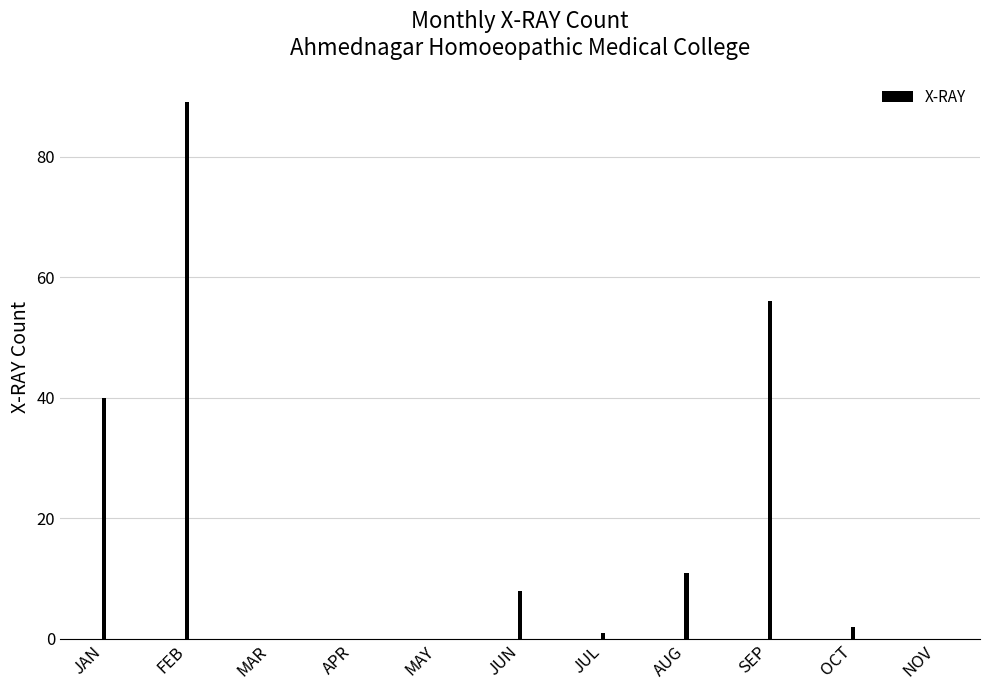

What is the change in value from JAN to APR?

-40